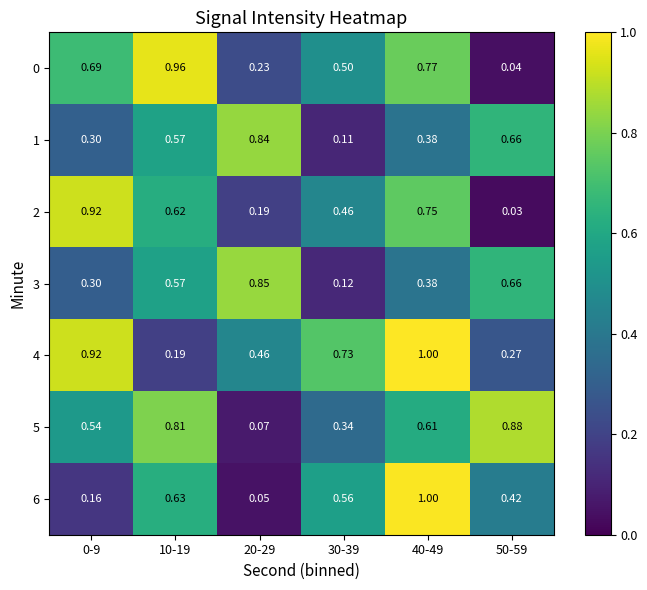

Between 0-9 and 40-49, which series saw the biggest shift?

6